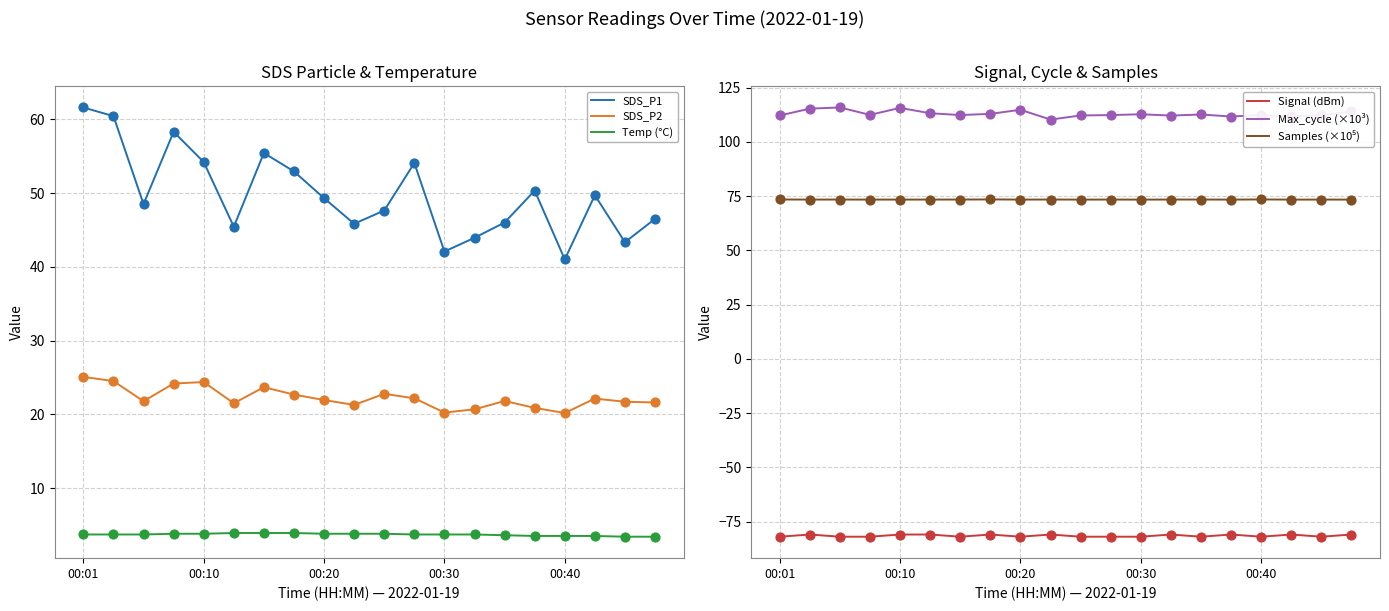

Which series has the largest Y range (max minus min)?

SDS_P1